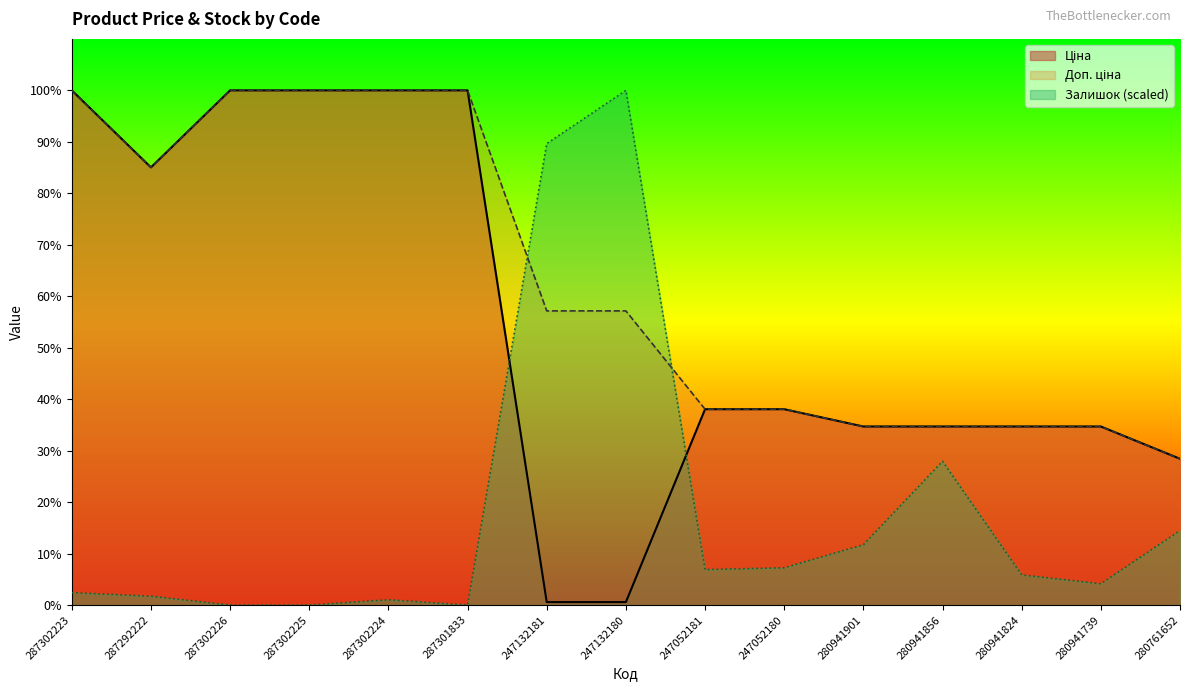

What is the lowest value of the Доп. ціна series?

5673.8